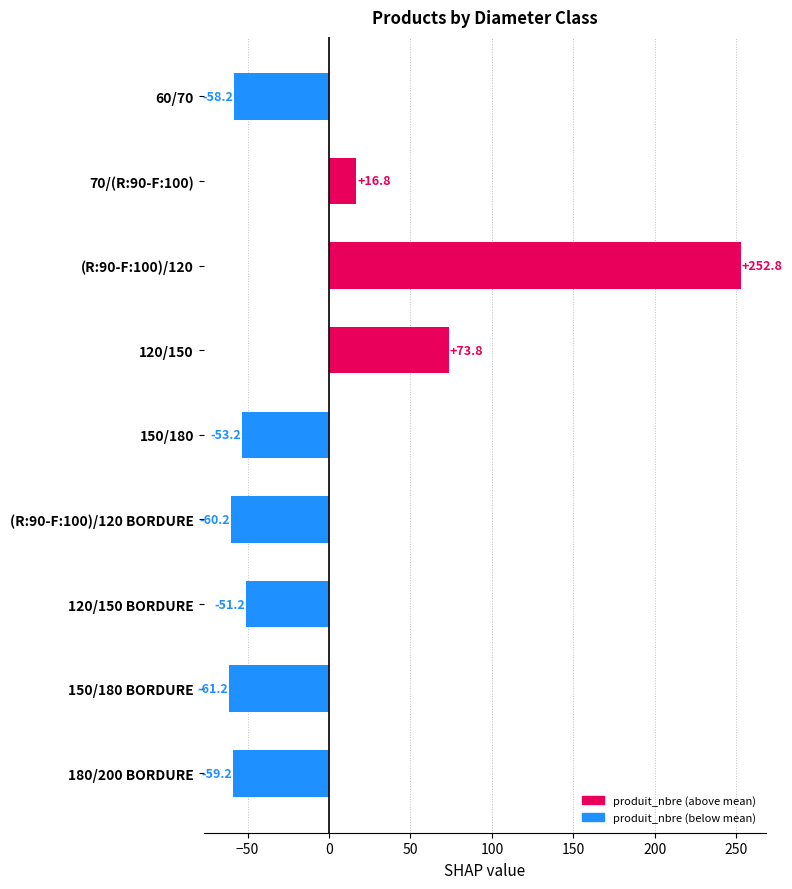

What is the label of the 3rd bar from the top?

(R:90-F:100)/120